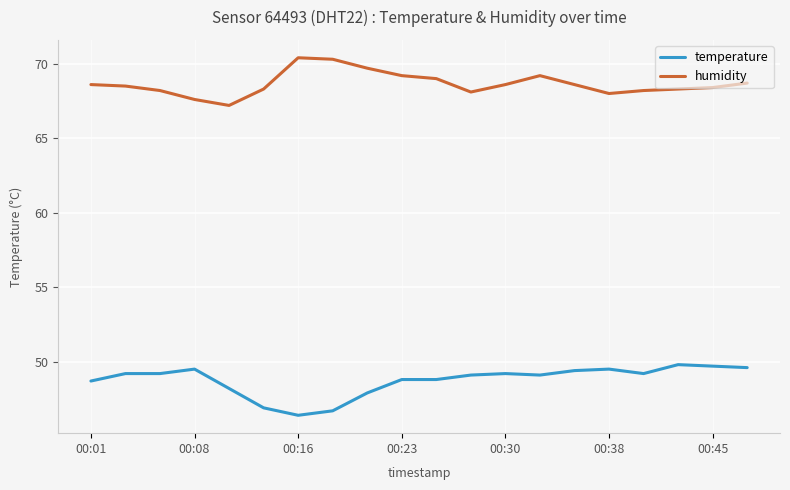

True or false: temperature and humidity intersect in this chart.

False